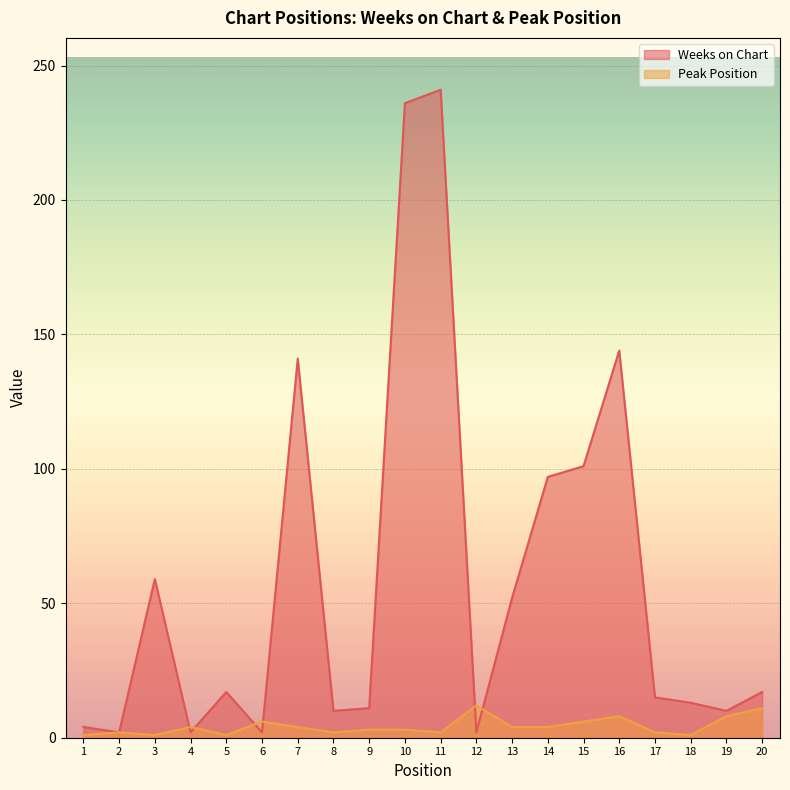

Count the number of categories in the chart.

20